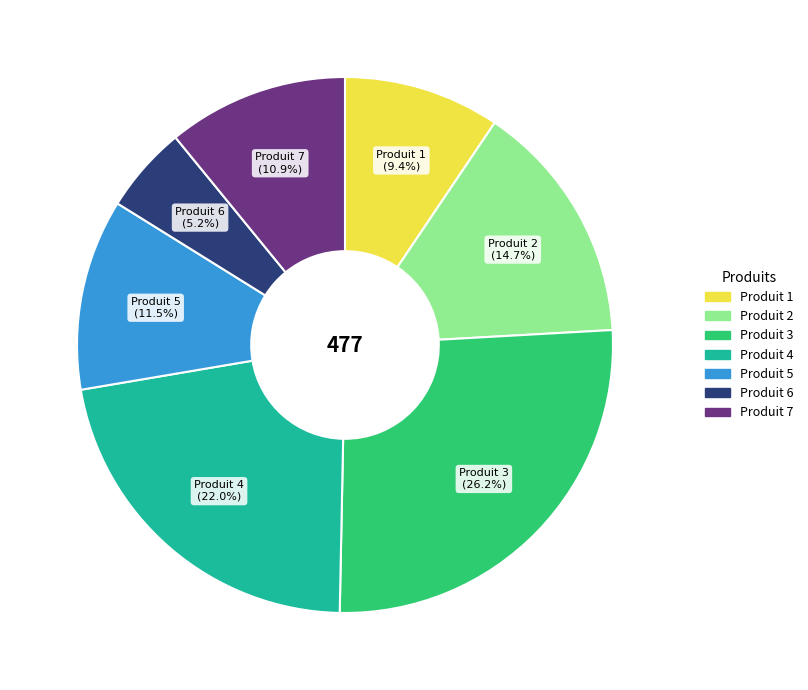

Rank the categories by value from lowest to highest.

Produit 6, Produit 1, Produit 7, Produit 5, Produit 2, Produit 4, Produit 3